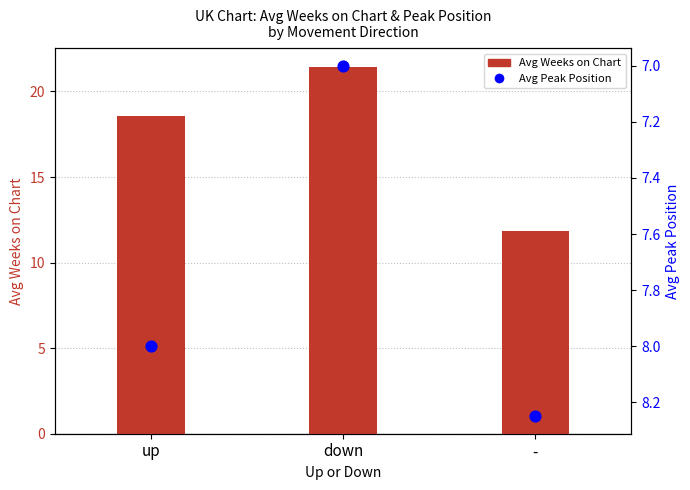

Which series contains the highest Y value?

Avg Weeks on Chart